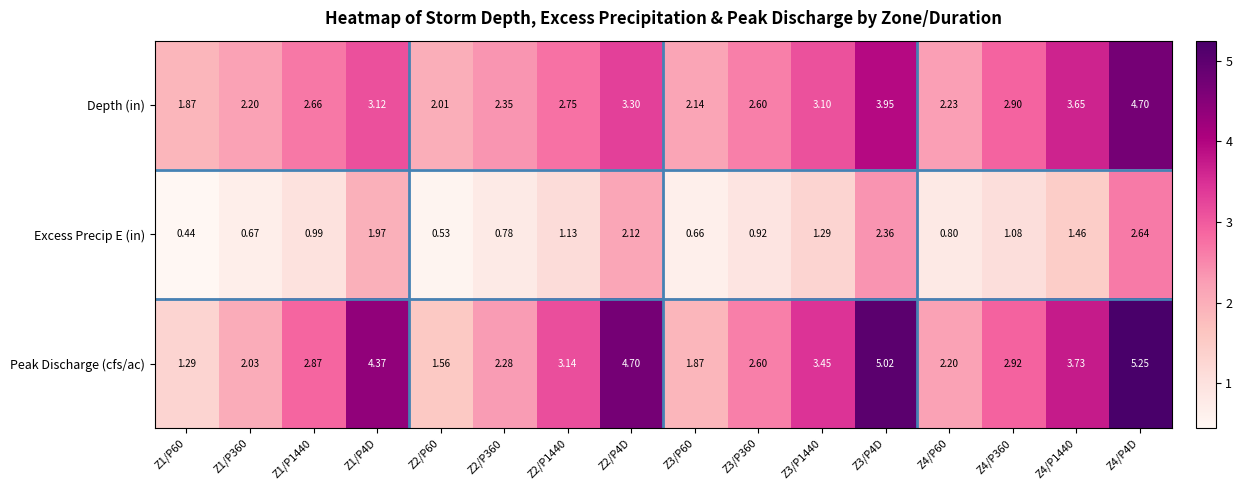

At which category is the sum across all series the highest?

Z4/P4D